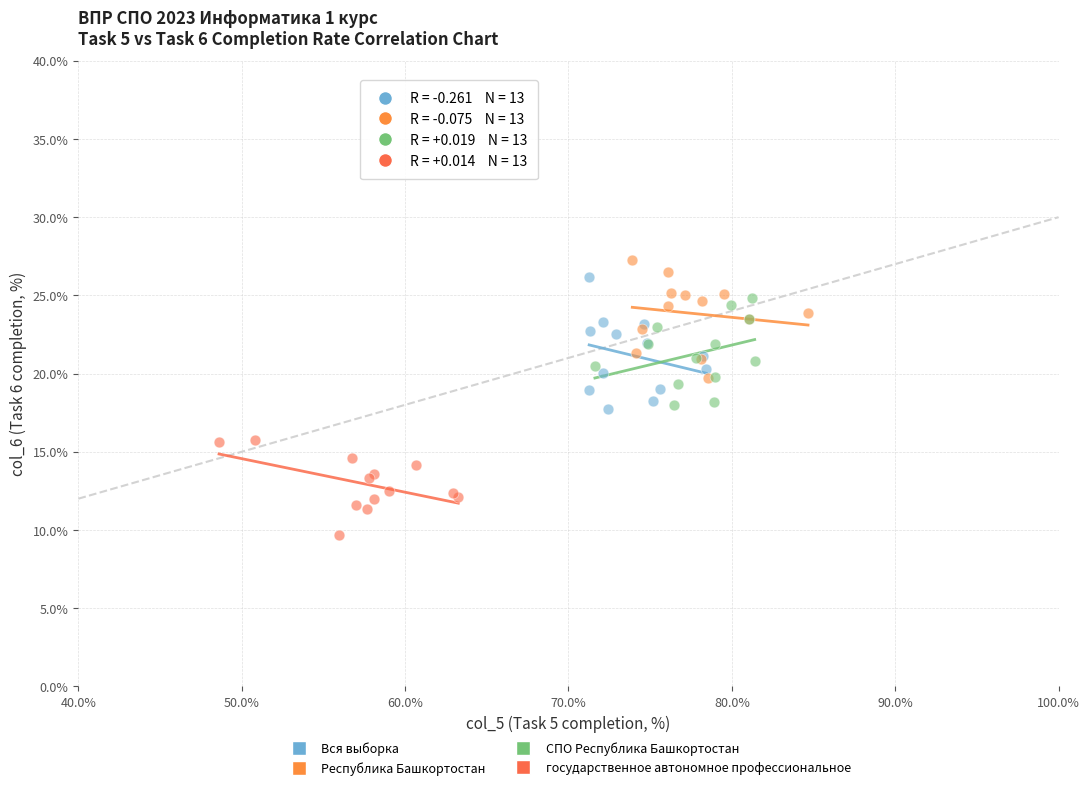

Which series contains the lowest Y value?

государственное автономное профессиональное